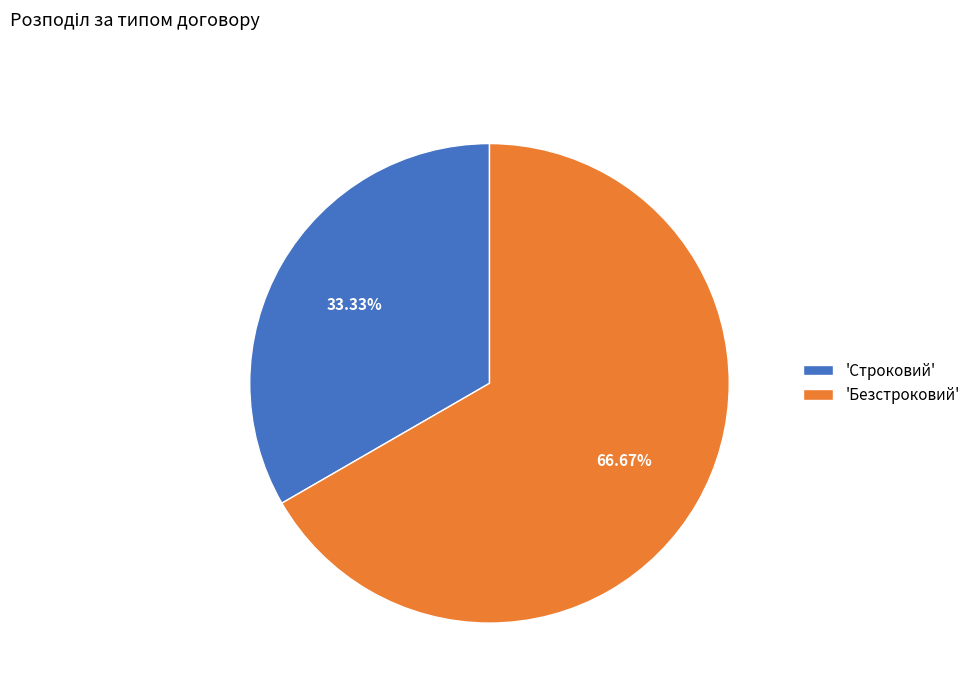

Approximately how many times larger is the value at 'Строковий' compared to 'Безстроковий'?

0.5